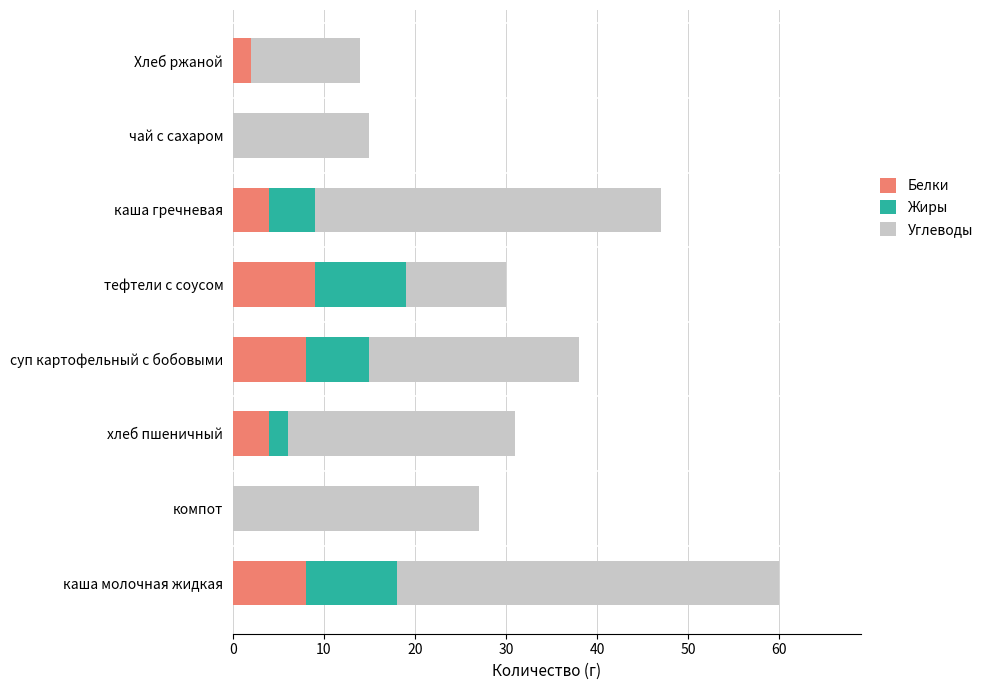

What is the total value across all series at чай с сахаром?

15